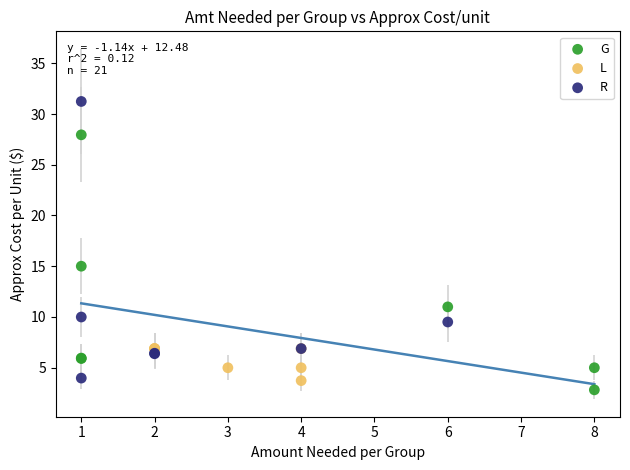

Which series reaches the maximum Y coordinate?

R